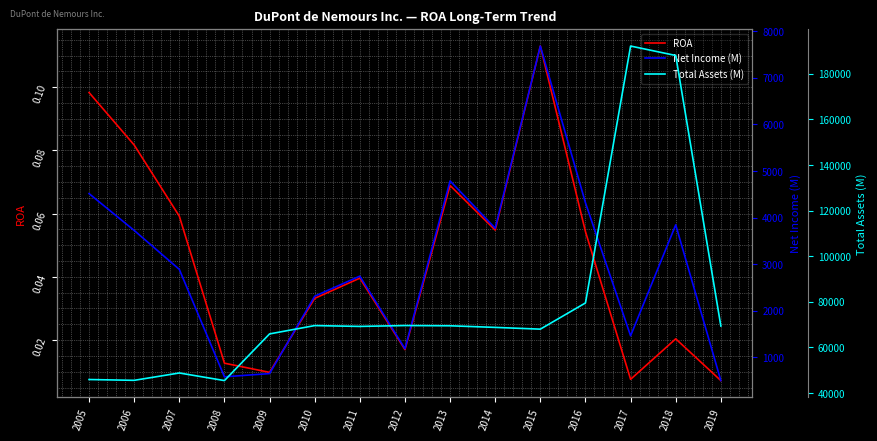

Reading left to right, list all the values displayed in this chart.

ROA: 0.1	0.1	0.1	0.0	0.0	0.0	0.0	0.0	0.1	0.1	0.1	0.1	0.0	0.0	0.0
Net Income (M): 4515.0	3724.0	2887.0	579.0	648.0	2310.0	2742.0	1182.0	4787.0	3772.0	7685.0	4318.0	1460.0	3844.0	498.0
Total Assets (M): 45934.0	45581.0	48801.0	45474.0	65937.0	69588.0	69224.0	69605.0	69501.0	68796.0	68026.0	79511.0	192164.0	188030.0	69396.0